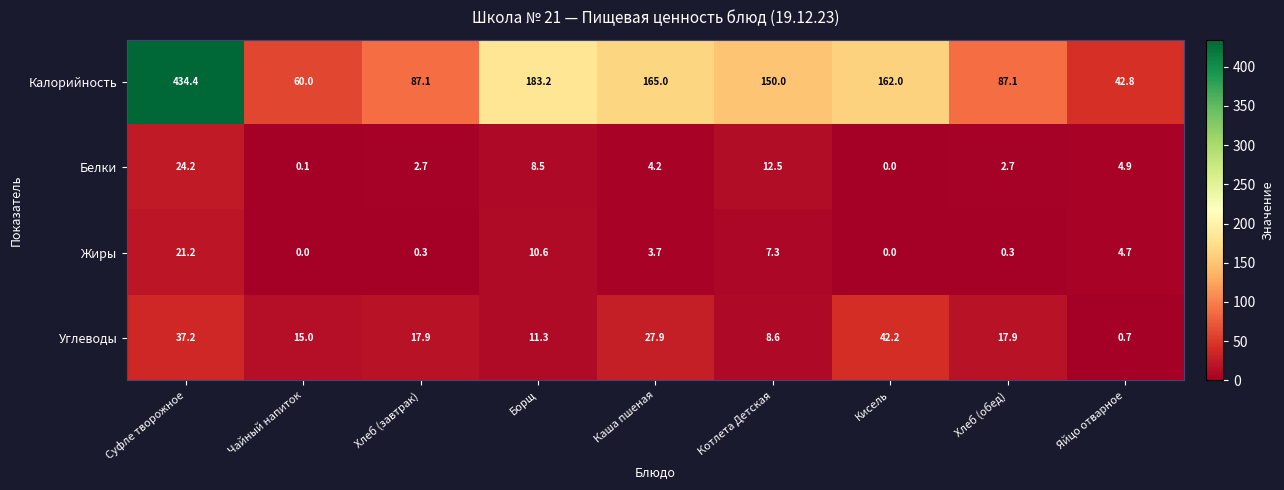

At Чайный напиток, list the series in order from smallest to largest.

Жиры, Белки, Углеводы, Калорийность